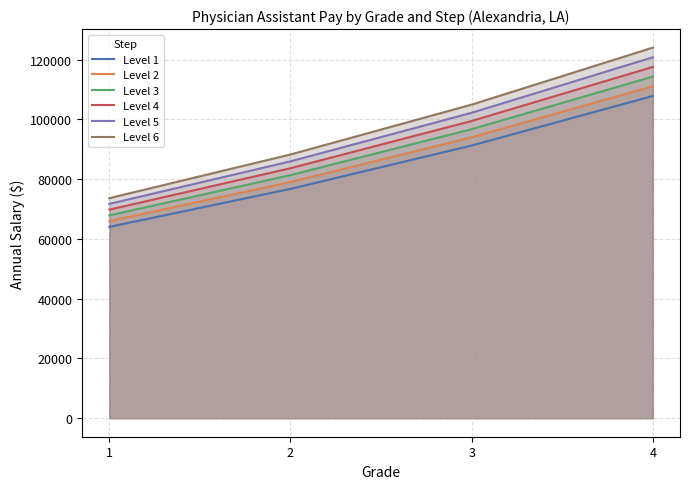

True or false: Level 5 and Level 3 cross at least once.

False